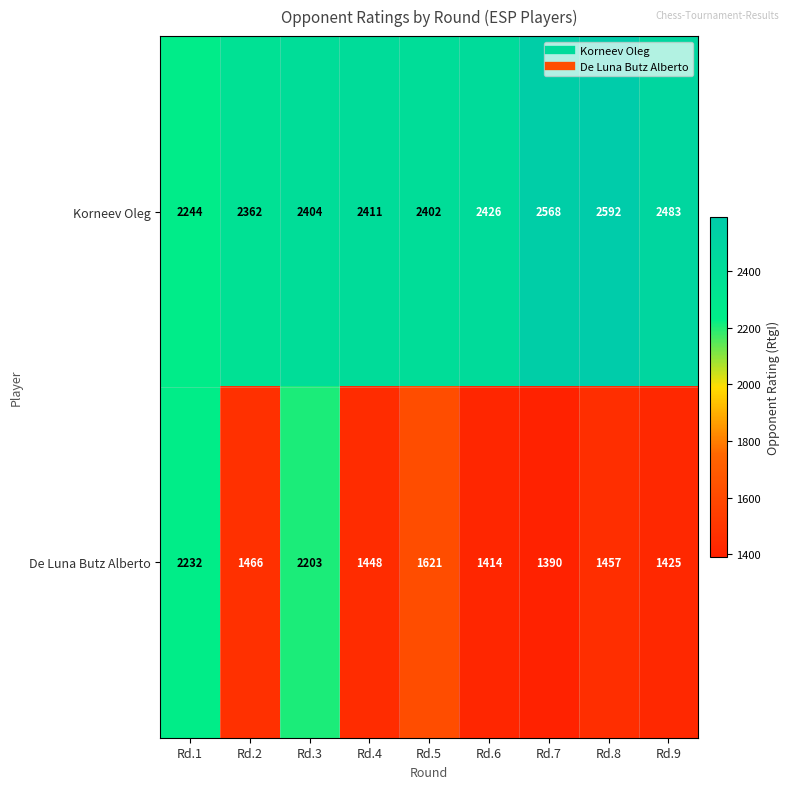

Rank the series by their average value, from lowest to highest.

De Luna Butz Alberto, Korneev Oleg